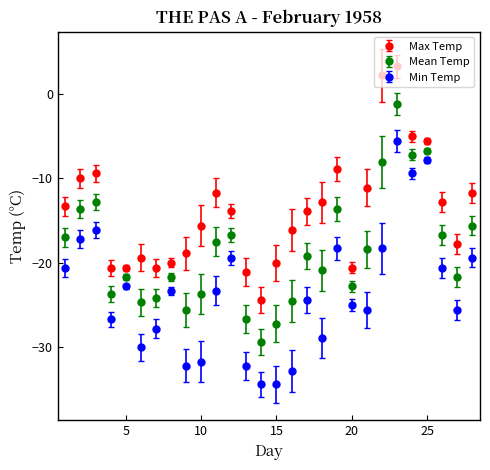

What is the difference between the maximum and minimum values in the Max Temp series?

27.7